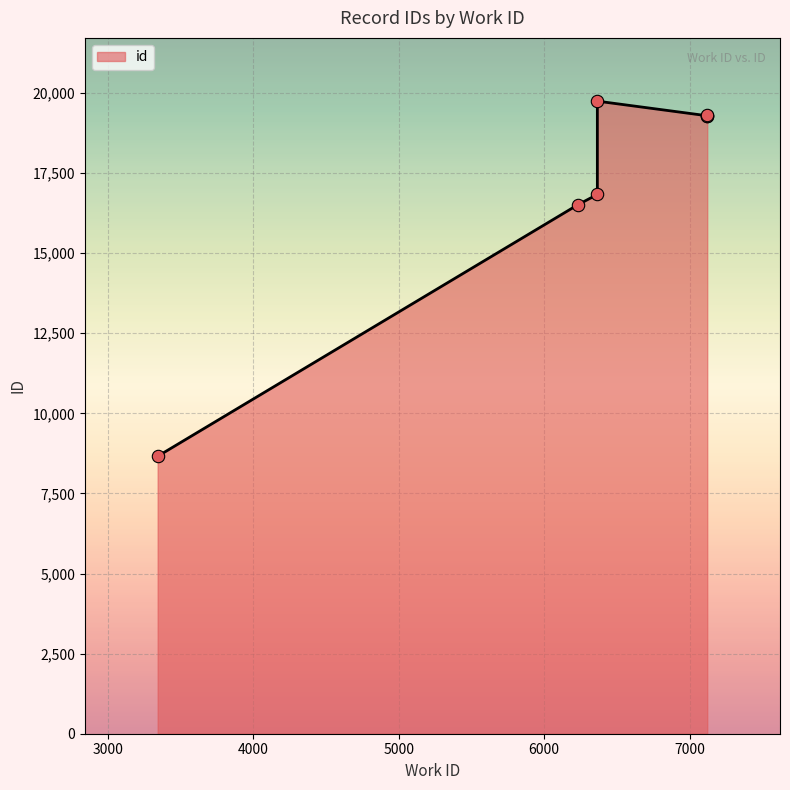

What is the change in value from 6233 to 7120?

+2778